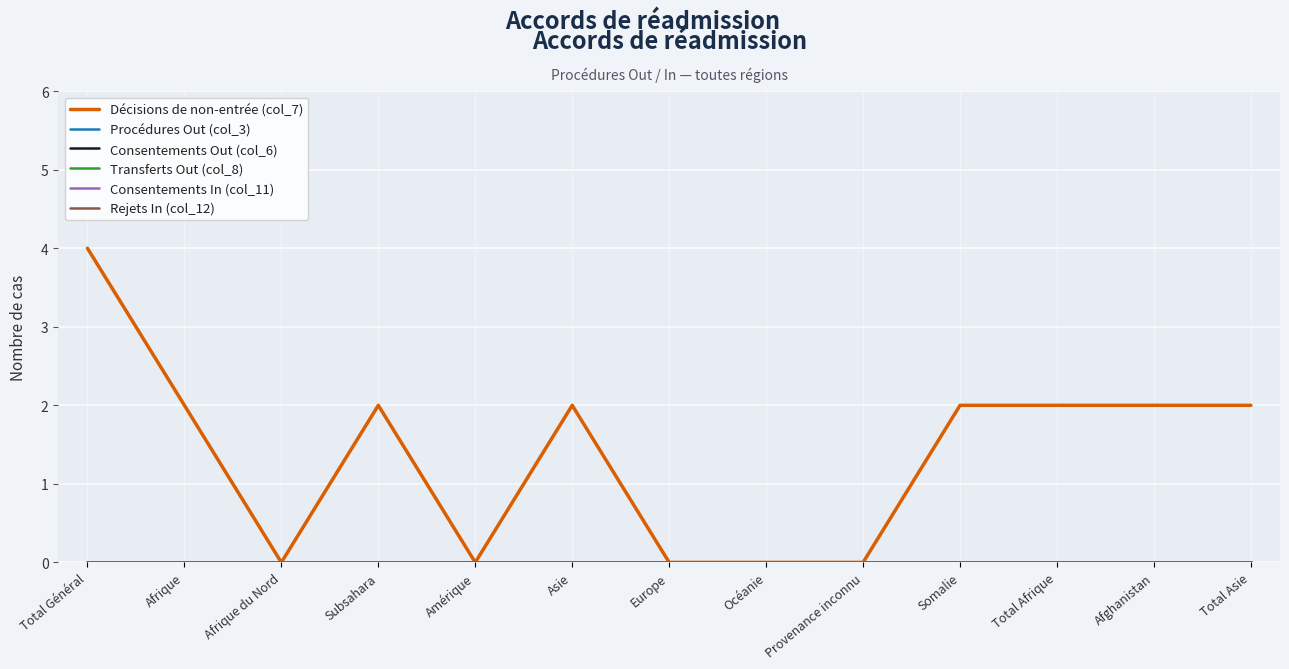

Does the chart have visible grid lines?

Yes